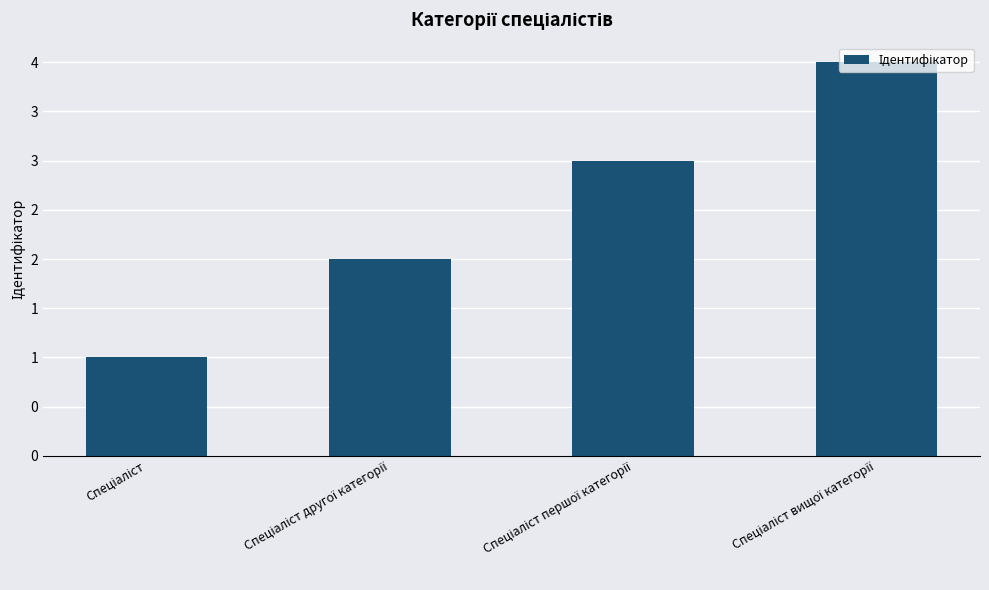

Does the chart contain any negative values?

No